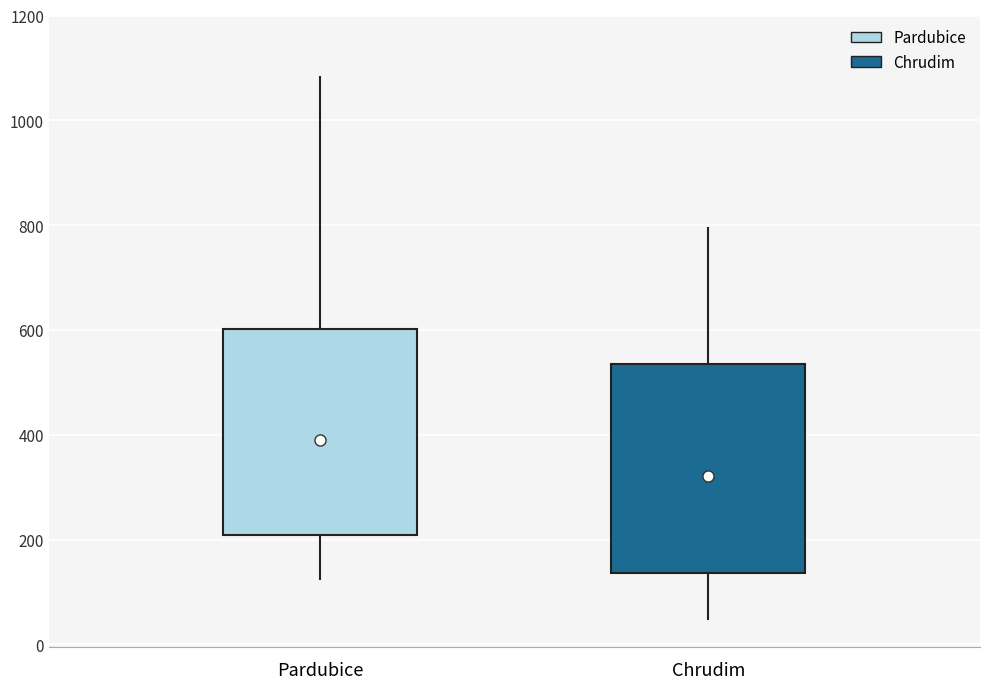

Reading left to right, transcribe this box plot: for each box, give where its median line is, the range the box spans, and where its two whiskers end, as read against the y-axis. The values are not printed on the chart, so give them approximately, as read against the axis.

Pardubice: median 400, box 200 to 600, whiskers 120 to 1080
Chrudim: median 320, box 140 to 540, whiskers 40 to 800